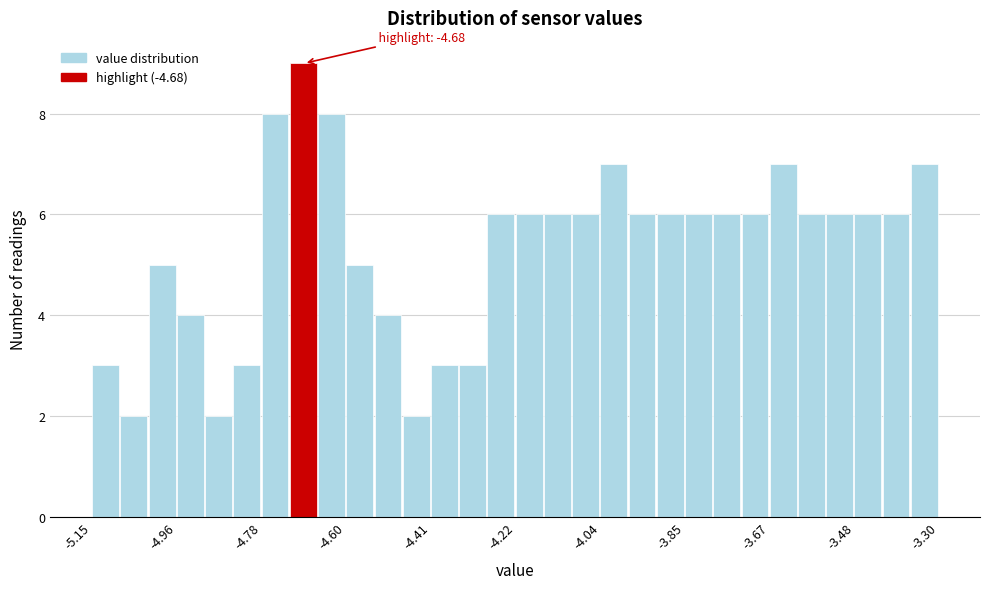

Around what value on the x-axis is the tallest bar? Give the approximate position of its centre, as read against the axis.

-4.68